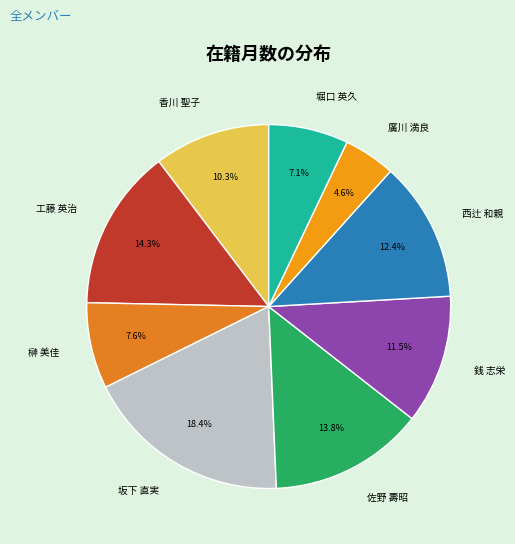

What is the total percentage of 廣川 満良 and 香川 聖子?

14.9%